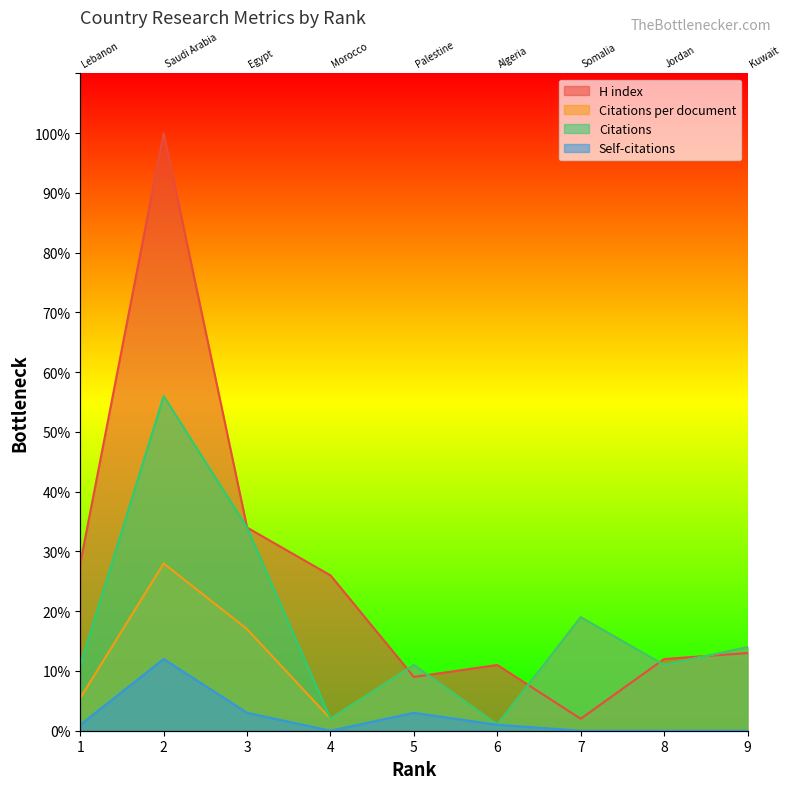

Is it true that Self-citations equals 0.0 at 9?

True